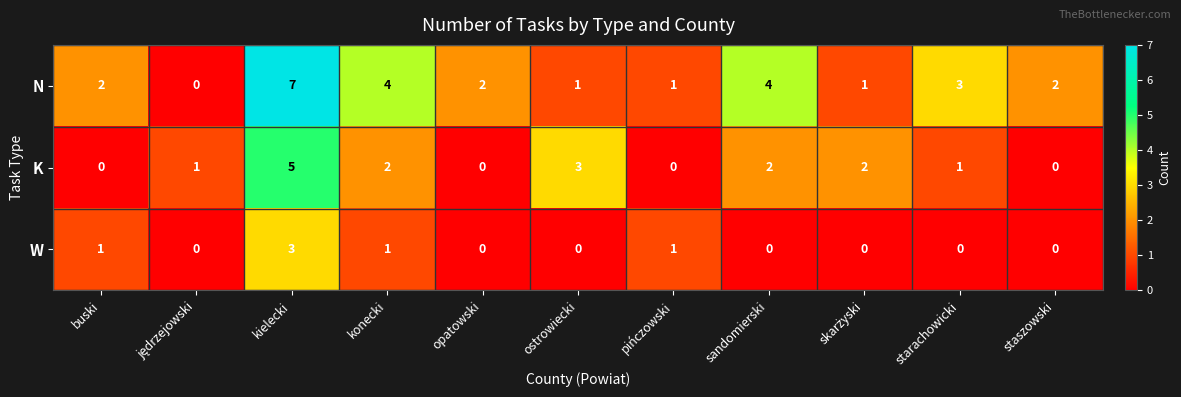

How many series are shown in this chart?

3